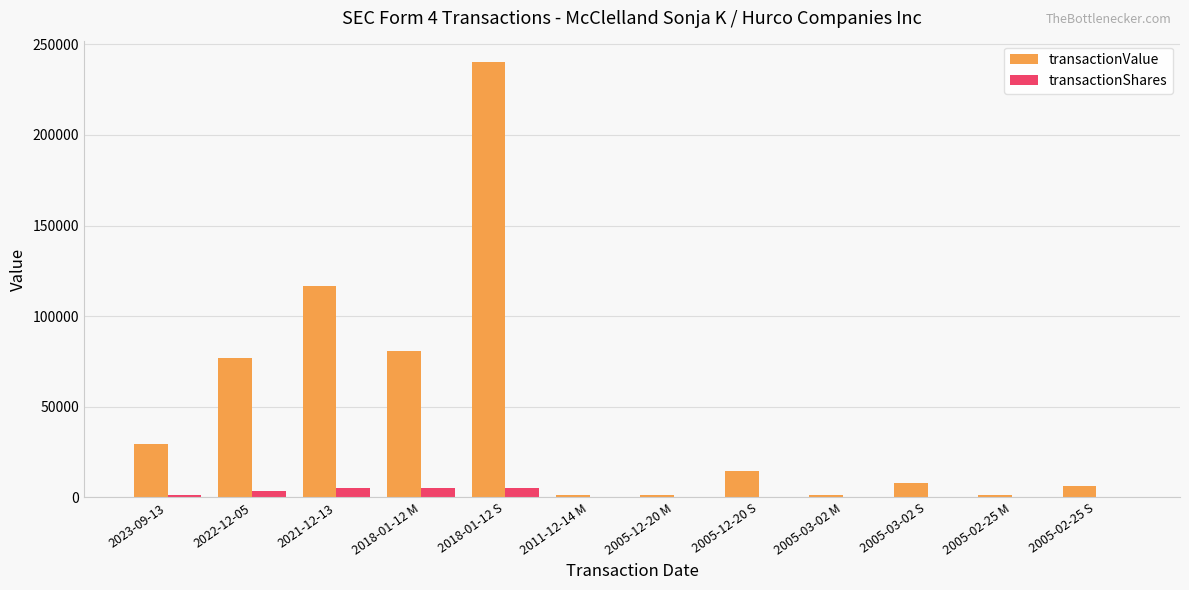

Are the bars horizontal?

No